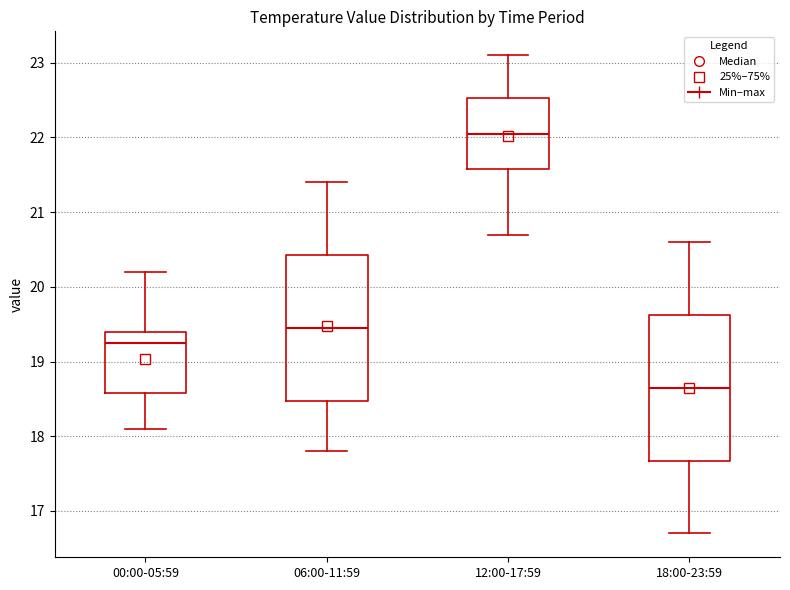

Reading left to right, transcribe this box plot: for each box, give where its median line is, the range the box spans, and where its two whiskers end, as read against the y-axis. The values are not printed on the chart, so give them approximately, as read against the axis.

00:00-05:59: median 19.3, box 18.6 to 19.4, whiskers 18.1 to 20.2
06:00-11:59: median 19.5, box 18.5 to 20.4, whiskers 17.8 to 21.4
12:00-17:59: median 22.1, box 21.6 to 22.5, whiskers 20.7 to 23.1
18:00-23:59: median 18.7, box 17.7 to 19.6, whiskers 16.7 to 20.6